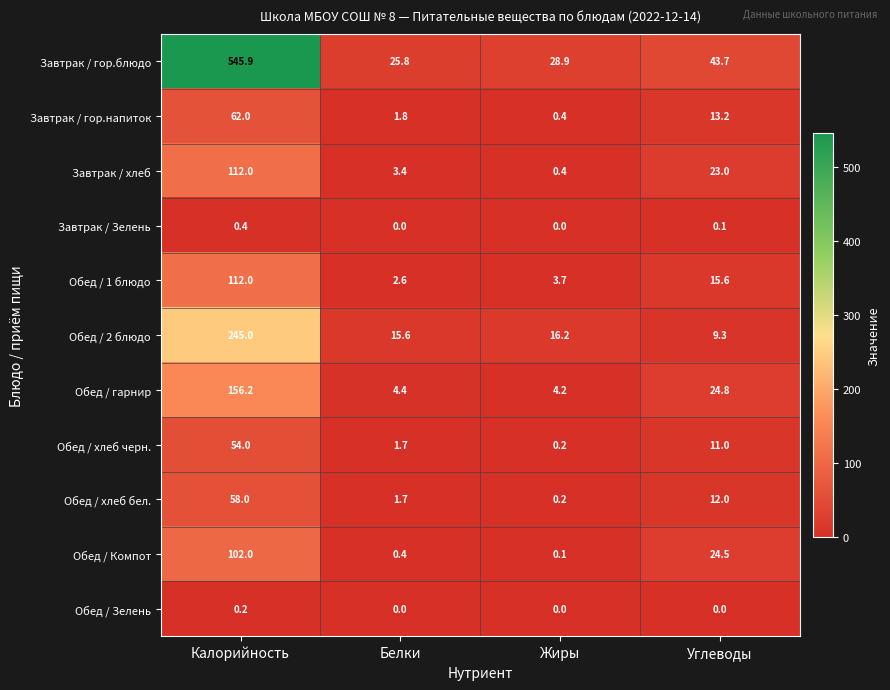

Which series has the largest range (max minus min)?

Завтрак / гор.блюдо